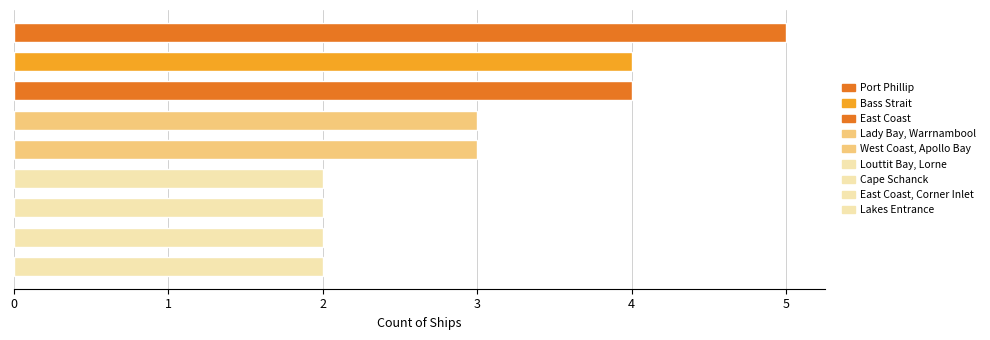

What is the sum of all values?

27